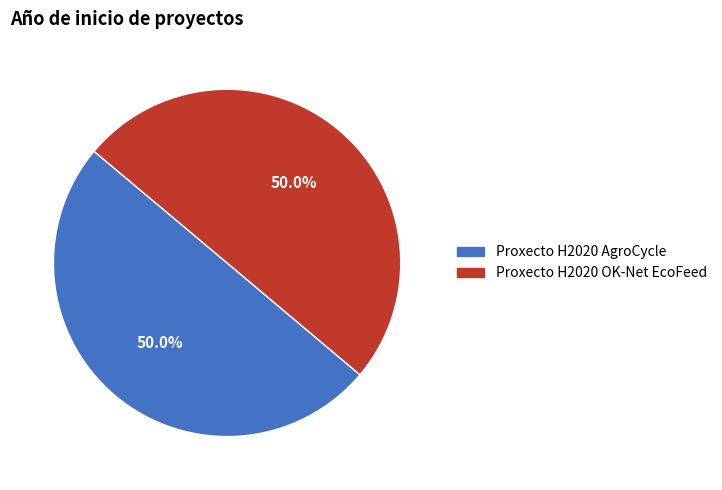

What is the total percentage of Proxecto H2020 AgroCycle and Proxecto H2020 OK-Net EcoFeed?

100.0%